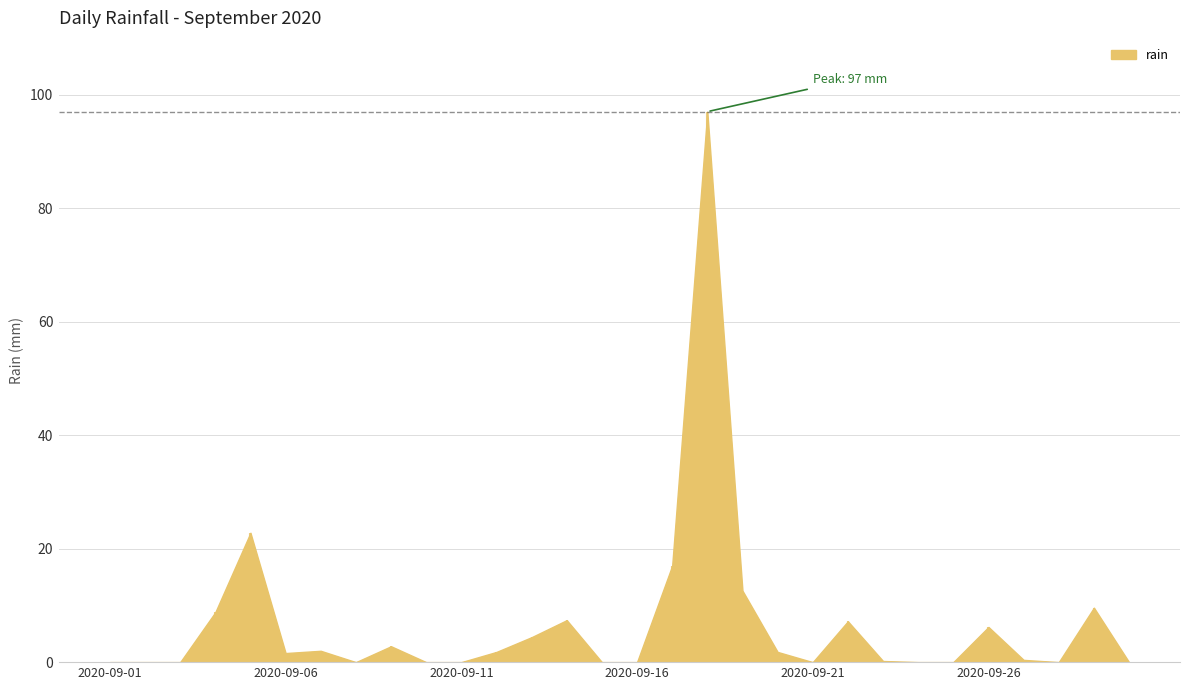

How many data points does each series have?

30